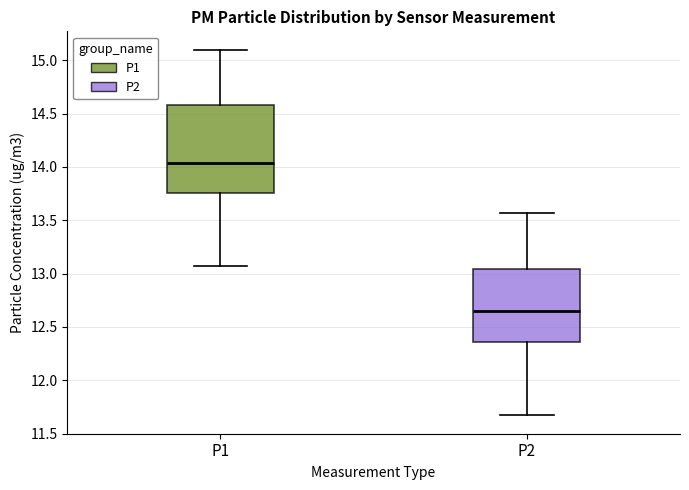

Which box's median line is the highest?

P1